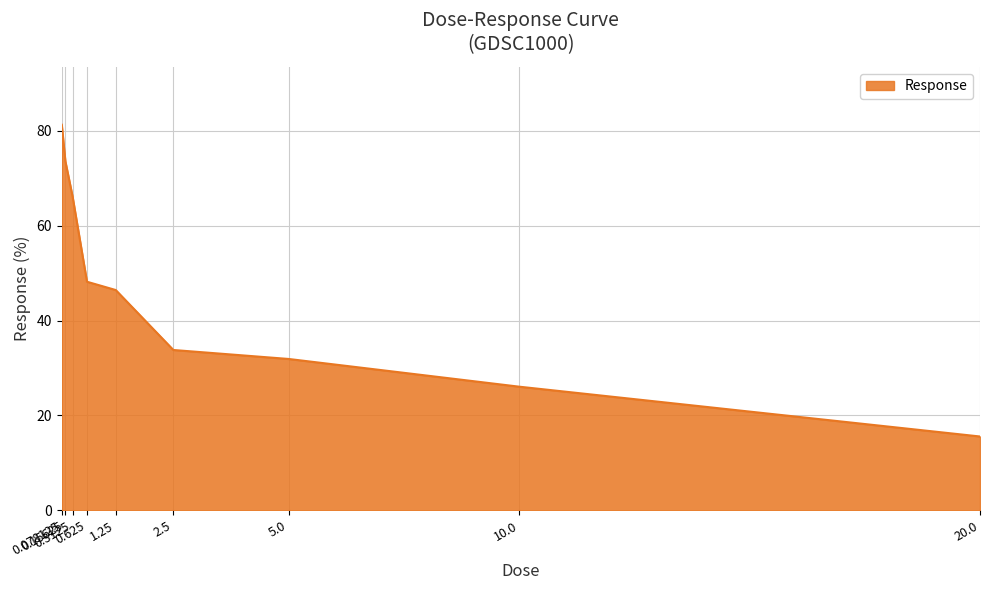

What is the maximum value shown in the chart?

81.3